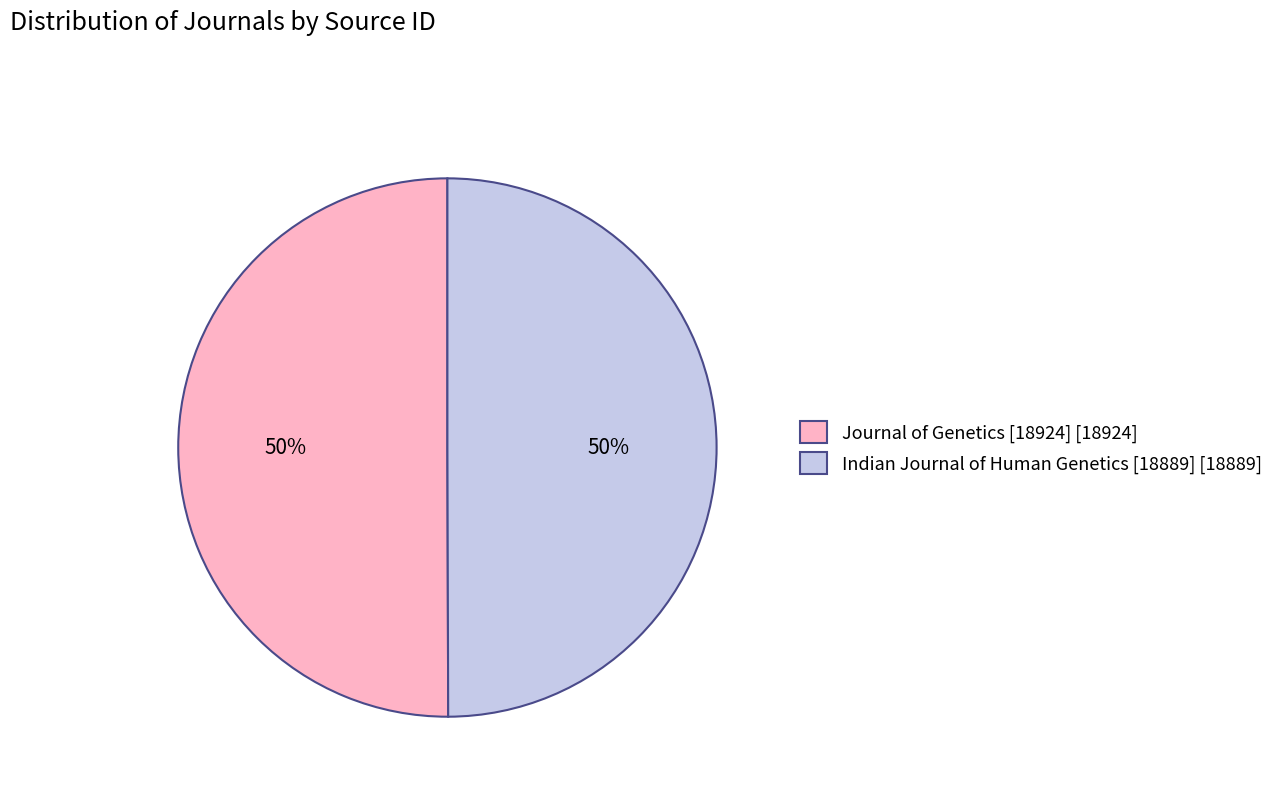

What is the ratio of the value at Journal of Genetics [18924] [18924] to the value at Indian Journal of Human Genetics [18889] [18889]?

1.0